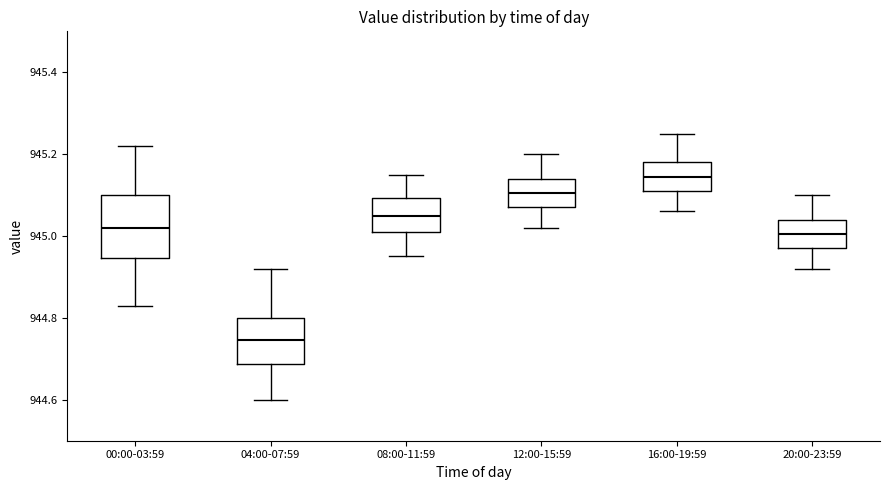

Where does the upper whisker of the box for 00:00-03:59 end on the y-axis? The values are not printed on the chart, so give them approximately, as read against the axis.

945.22